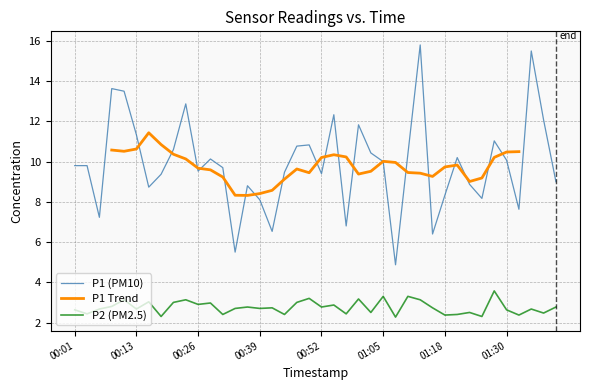

At which label is P2 (PM2.5) closest to 2?

01:07